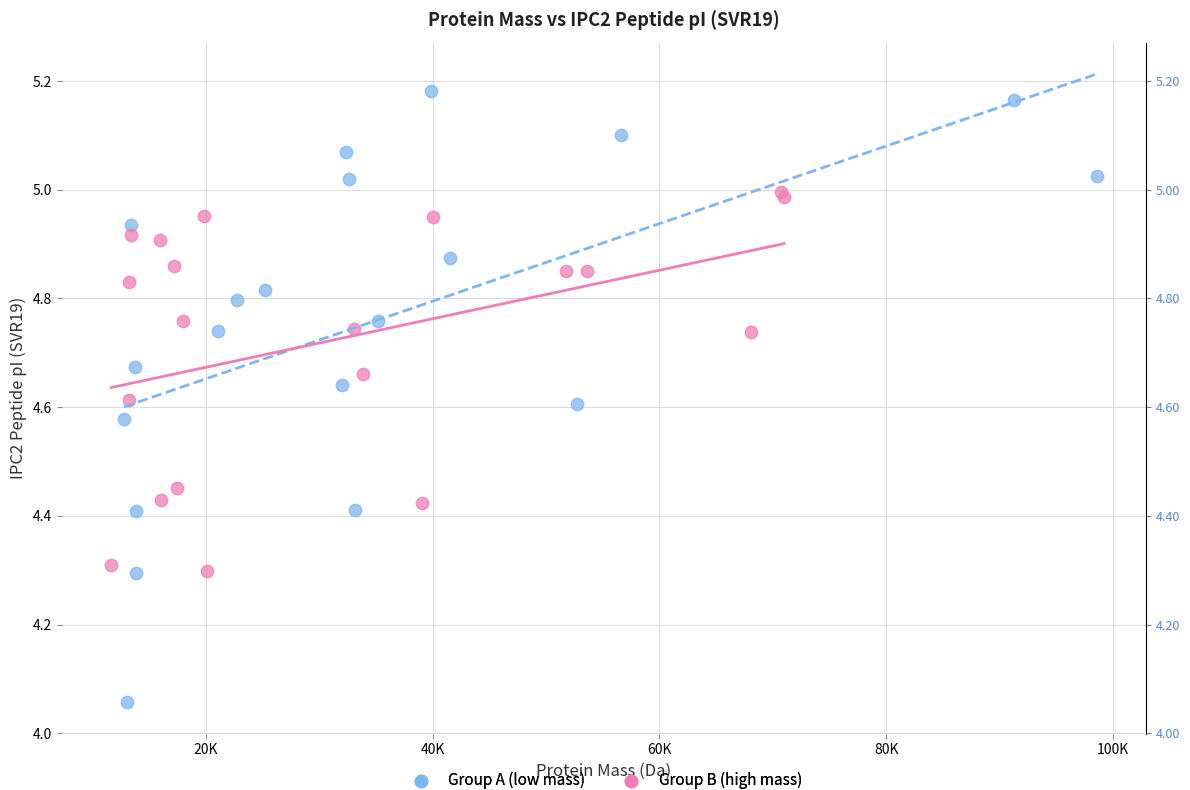

Which series reaches the maximum Y coordinate?

Group A (low mass)